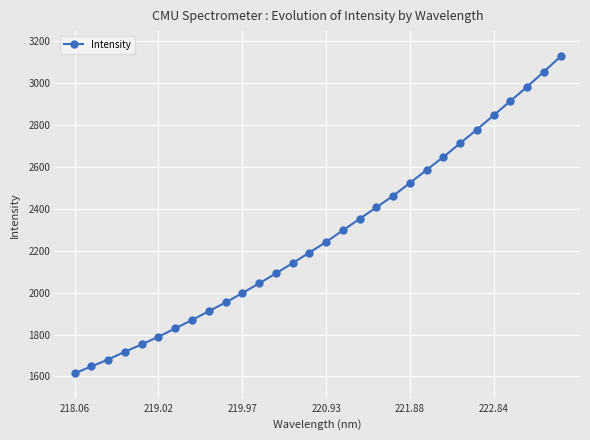

What is the greatest value displayed?

3127.9